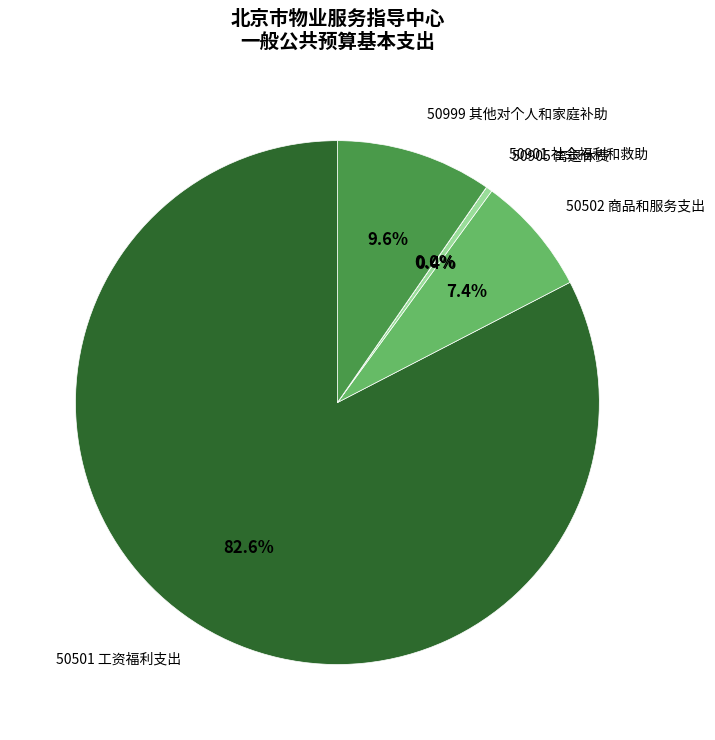

Does 50501 工资福利支出 account for over 50% of the chart?

Yes